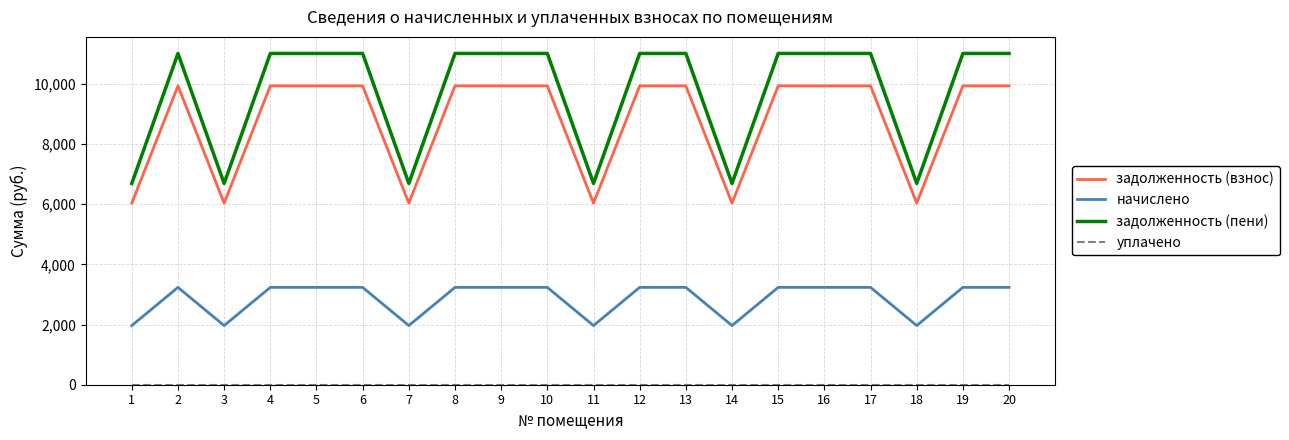

What is the difference between the highest and lowest values at 4?

11008.4